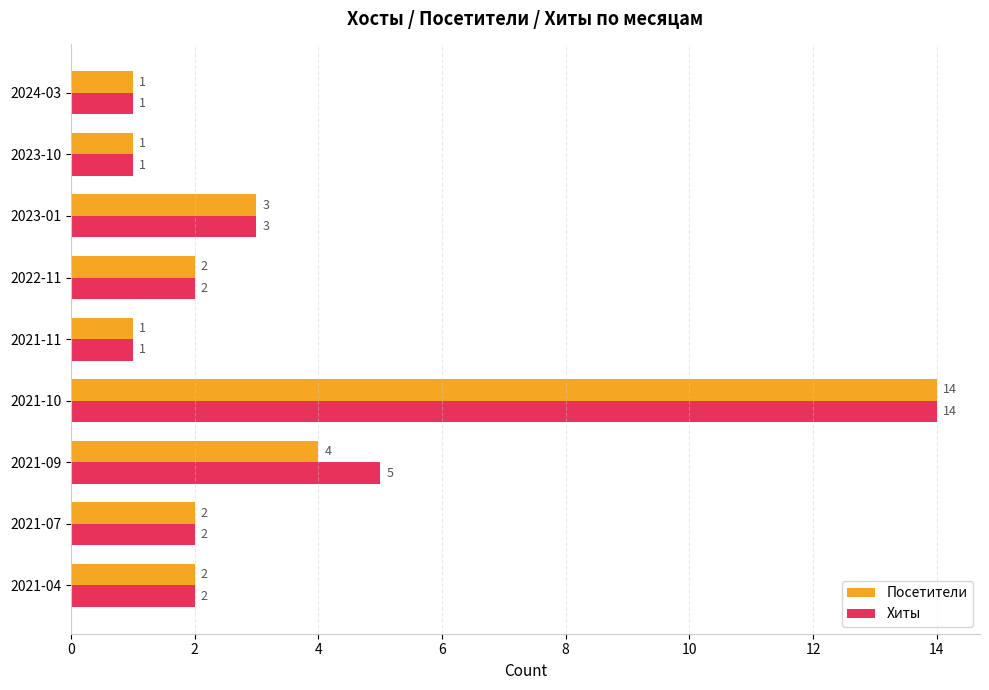

At how many categories does at least one series exceed 11?

1